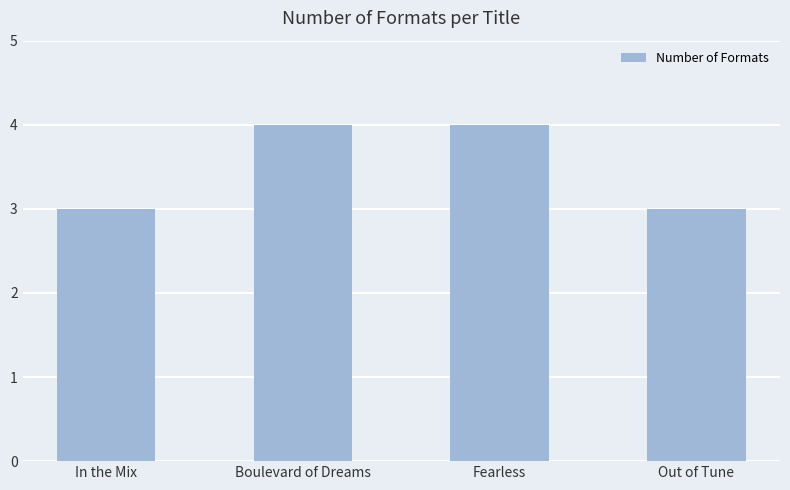

What is the greatest value displayed?

4